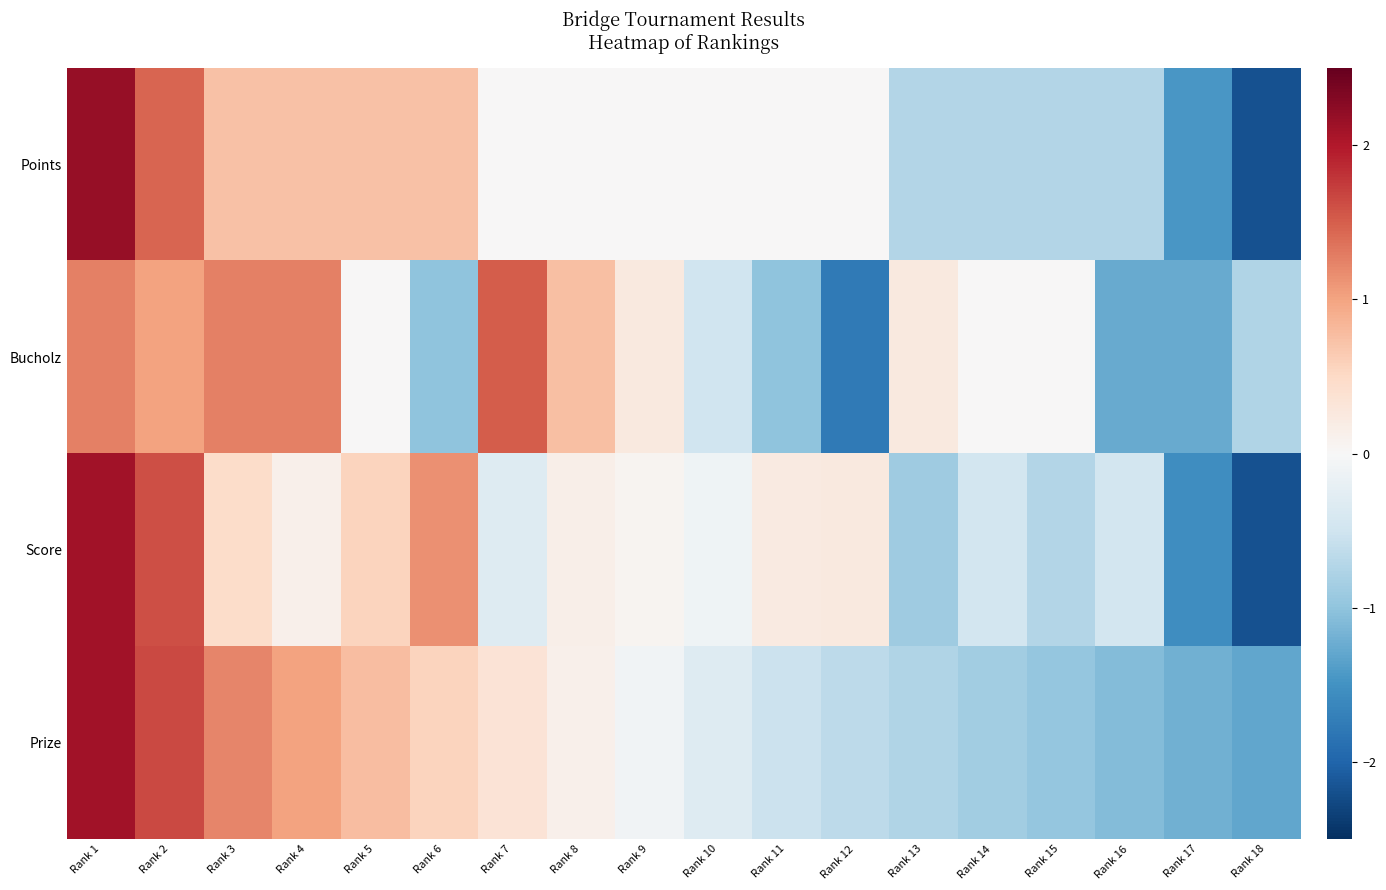

What is the total value across all series at Rank 5?

2.1